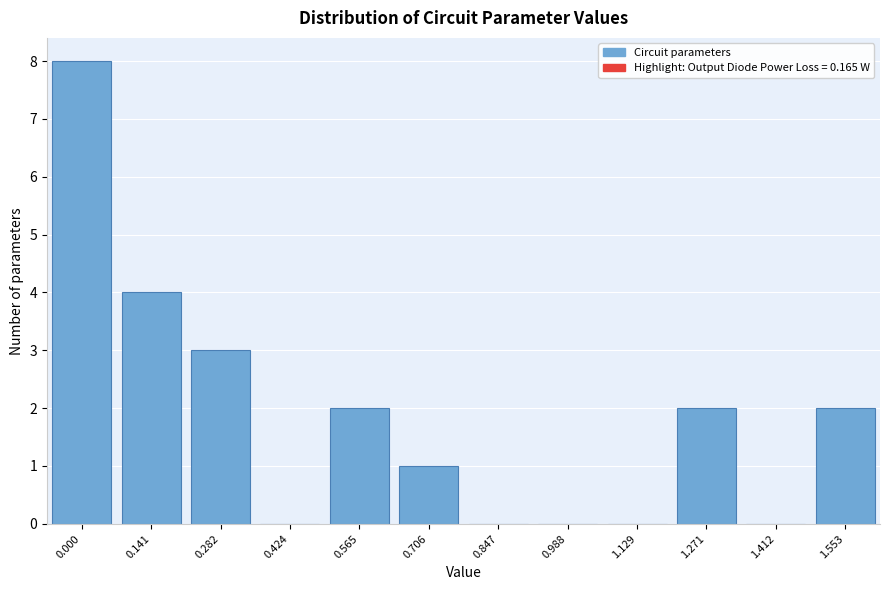

Reading right to left, list all the values displayed in this chart.

1.553=2	1.412=0	1.271=2	1.129=0	0.988=0	0.847=0	0.706=1	0.565=2	0.424=0	0.282=3	0.141=4	0.000=8